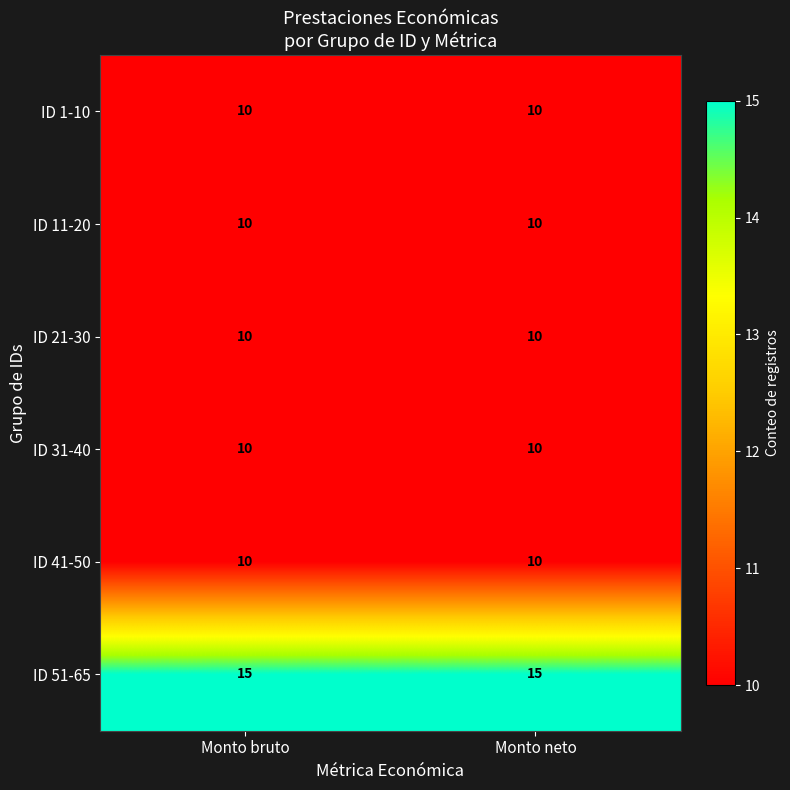

Which series has the largest total across all categories?

ID 51-65